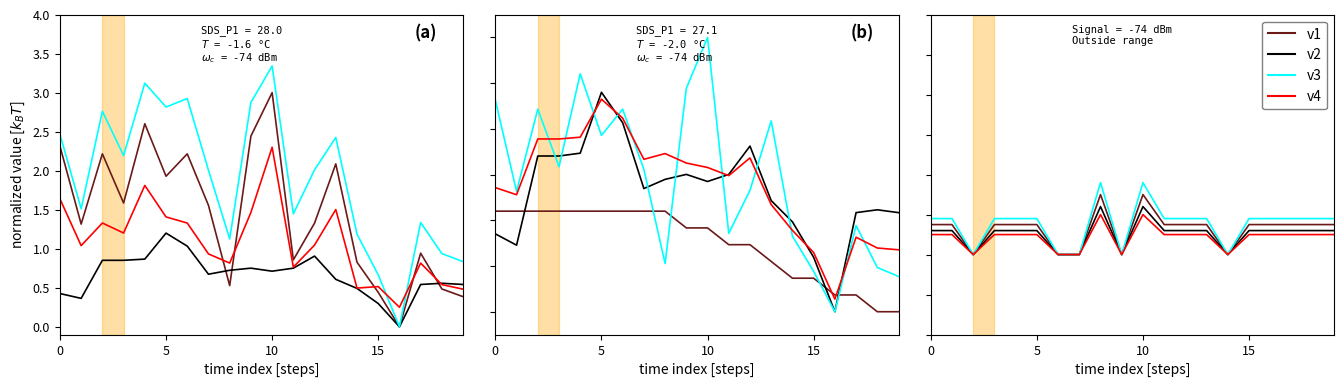

At which category is the sum across all series the highest?

8